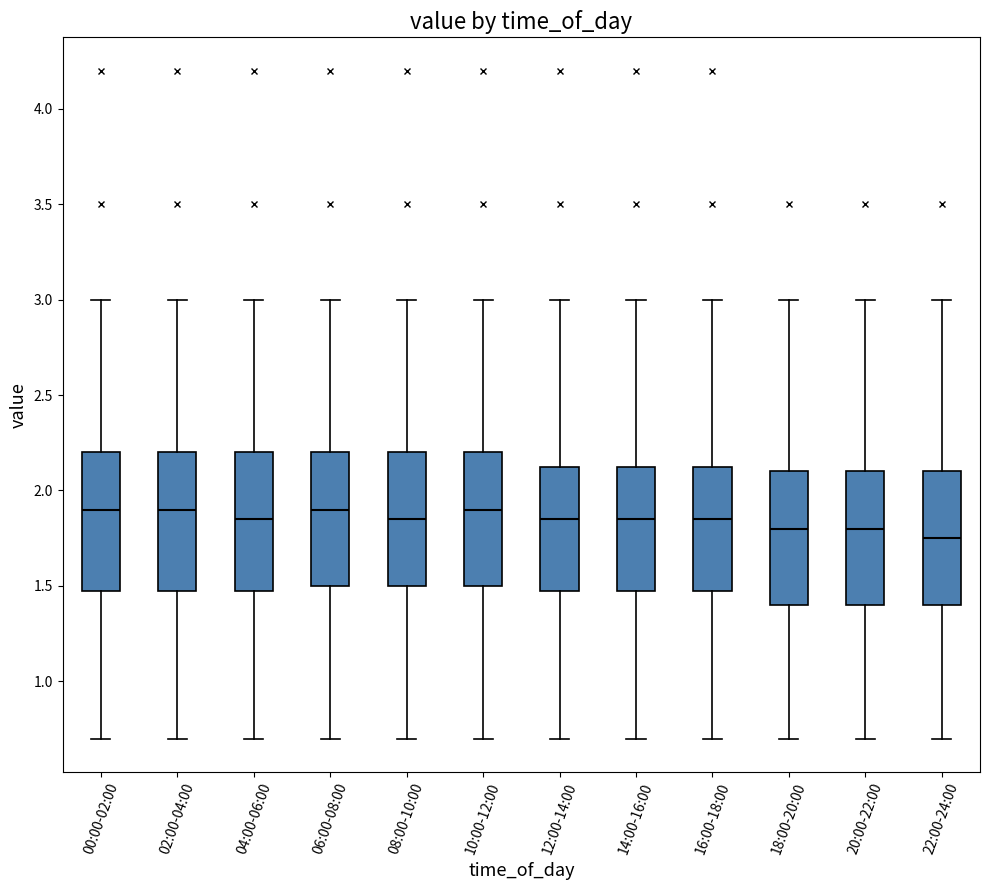

Which box has the lowest median line?

22:00-24:00